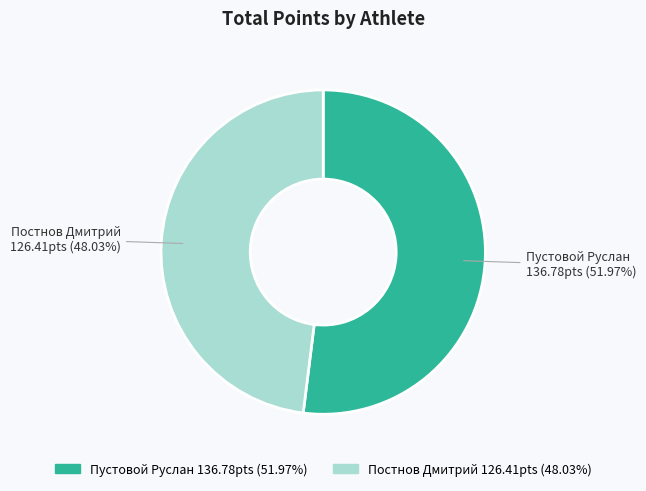

To the nearest percent, what portion does Пустовой Руслан represent?

52%